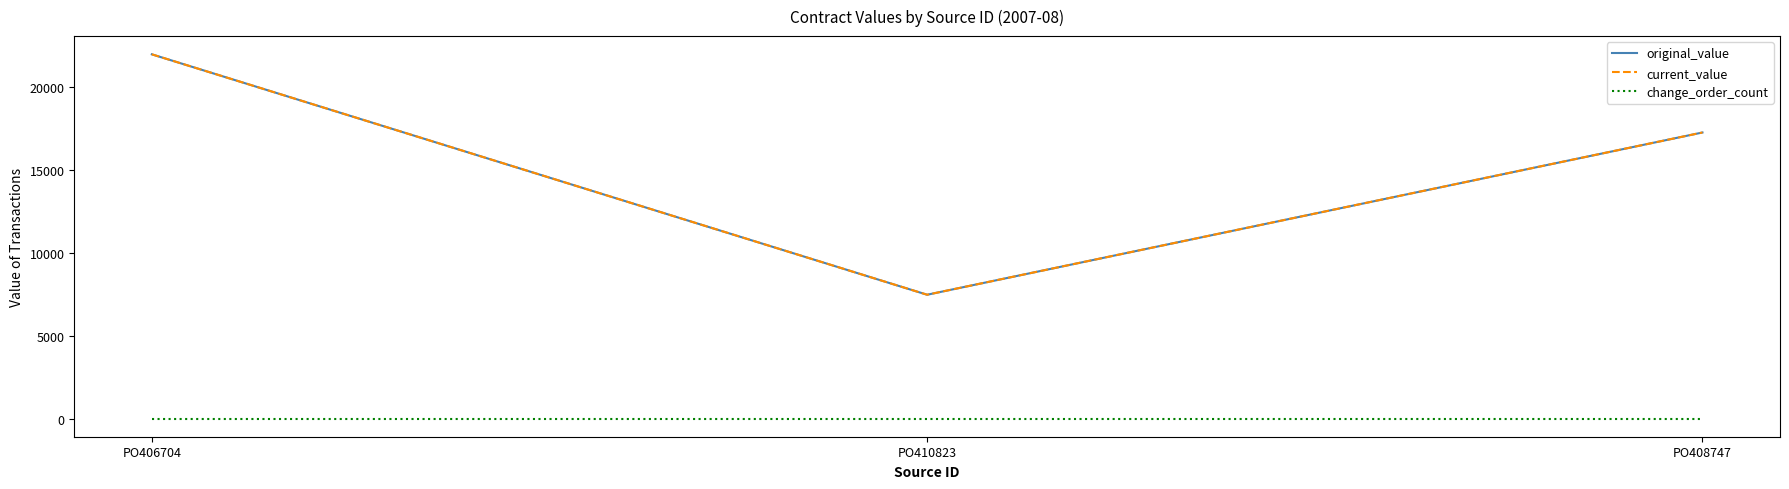

At how many categories does at least one series exceed 8239?

2